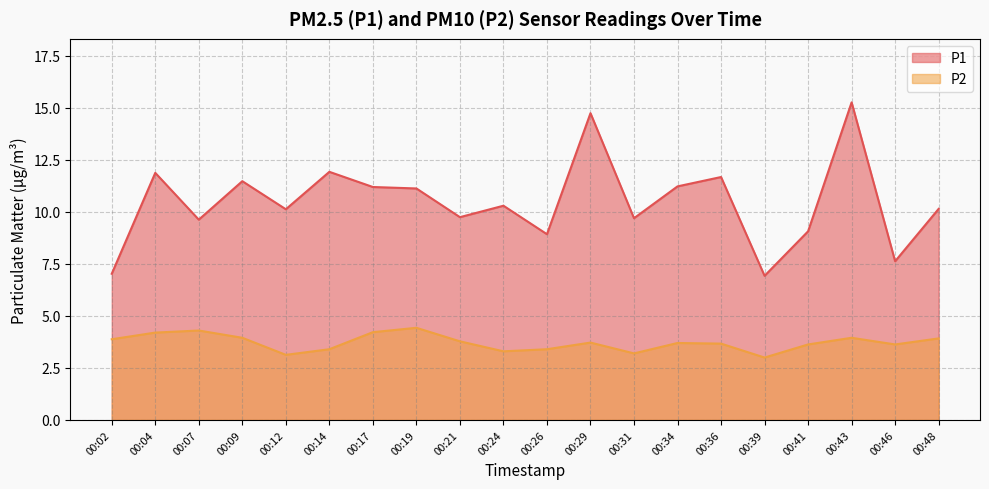

What is the total value across all series at 00:02?

10.9